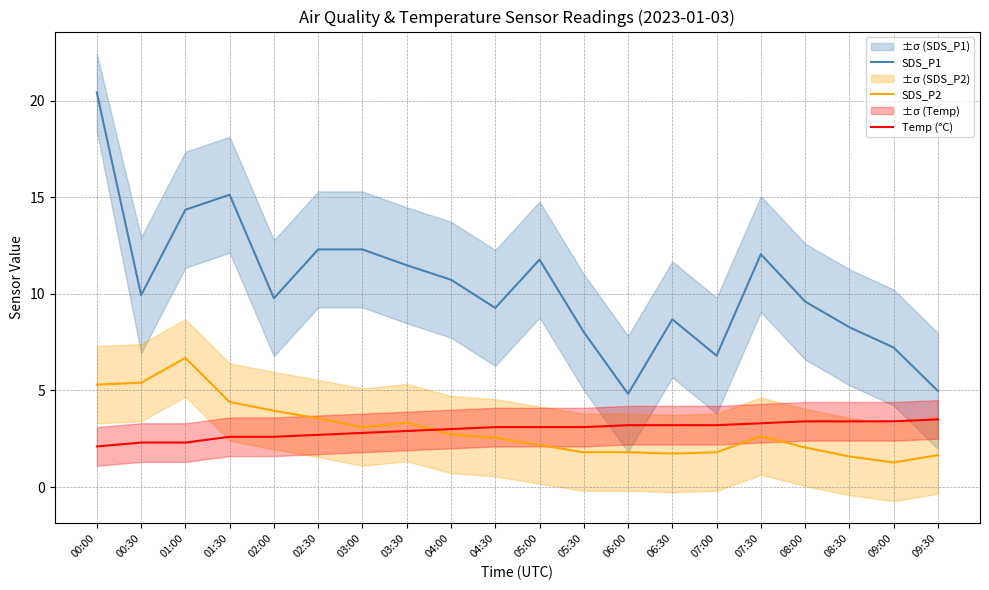

What is the sum of all Temp (°C) values?

59.2